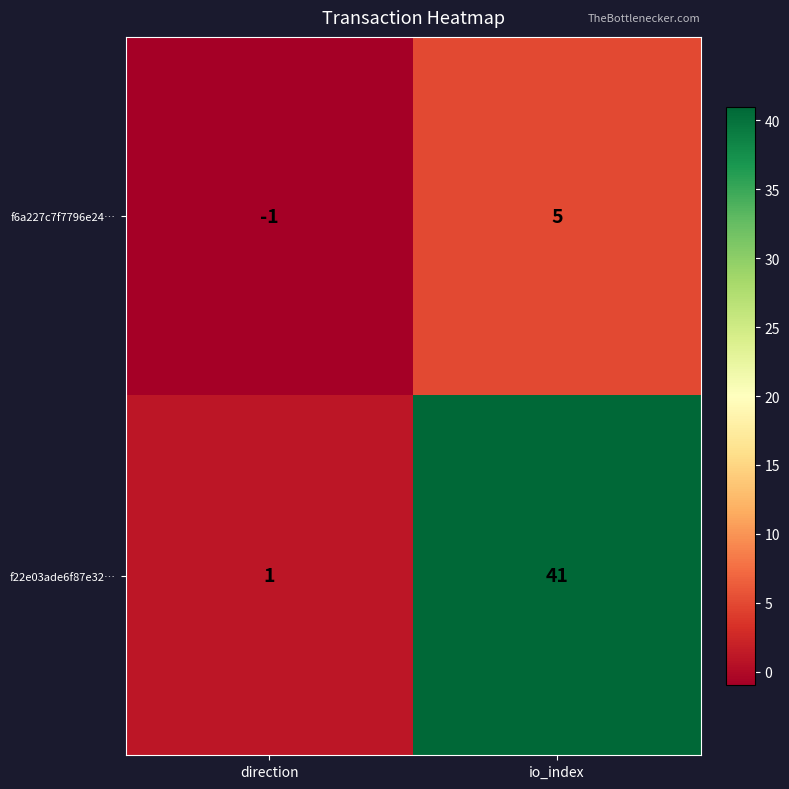

Rank the series by their average value, from lowest to highest.

f6a227c7f7796e24…, f22e03ade6f87e32…